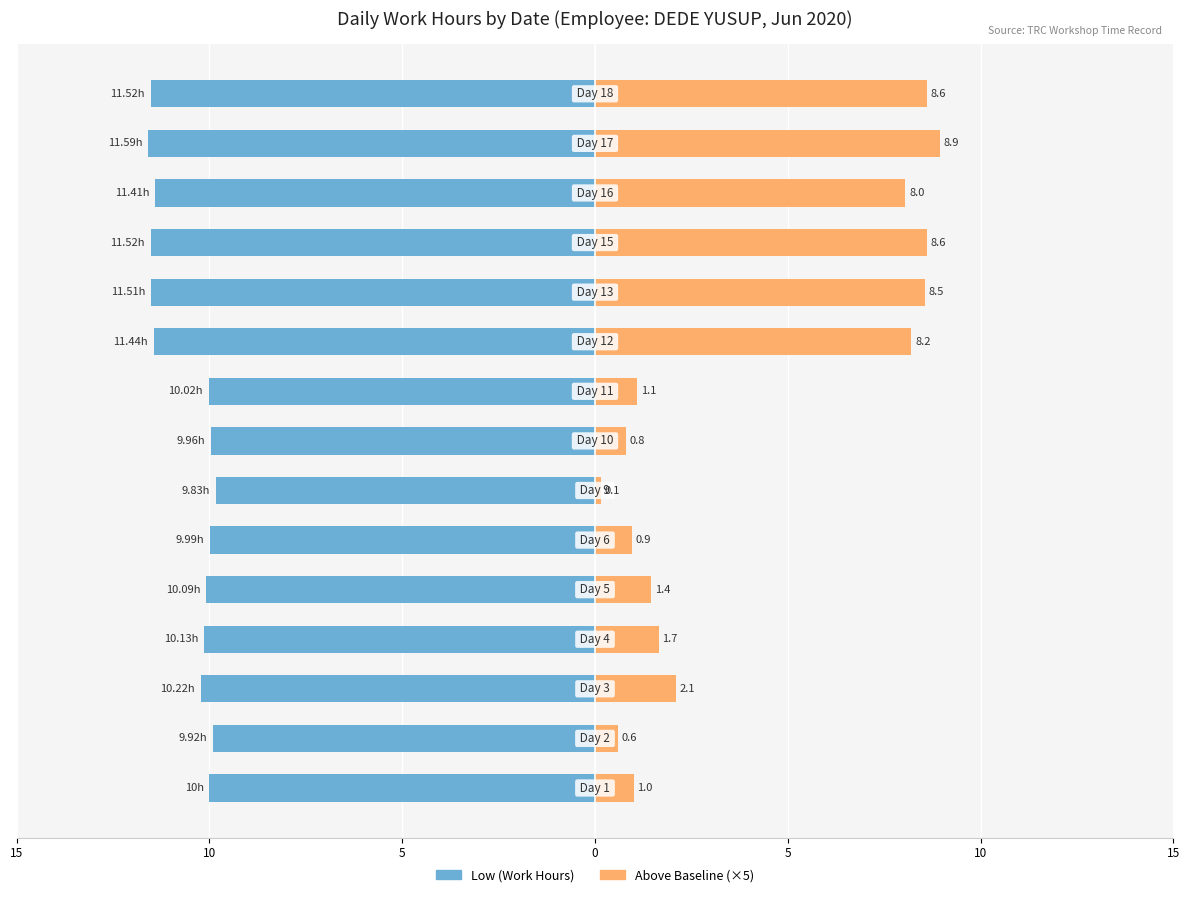

Which has a higher value, 10 or 12?

12